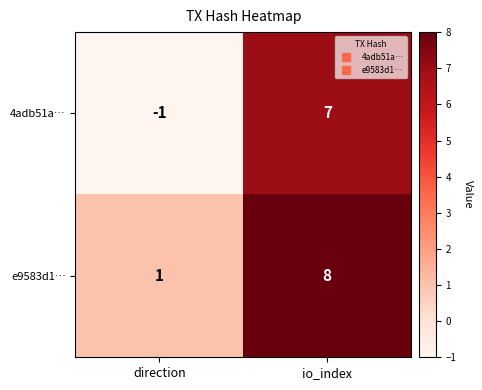

Which label corresponds to the largest value in the chart?

io_index